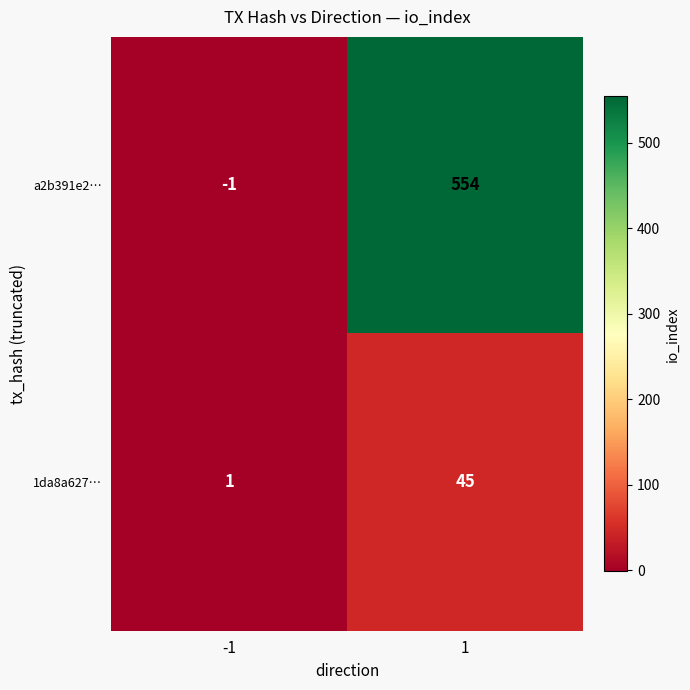

What is the difference between the maximum and minimum values in the a2b391e2… series?

555